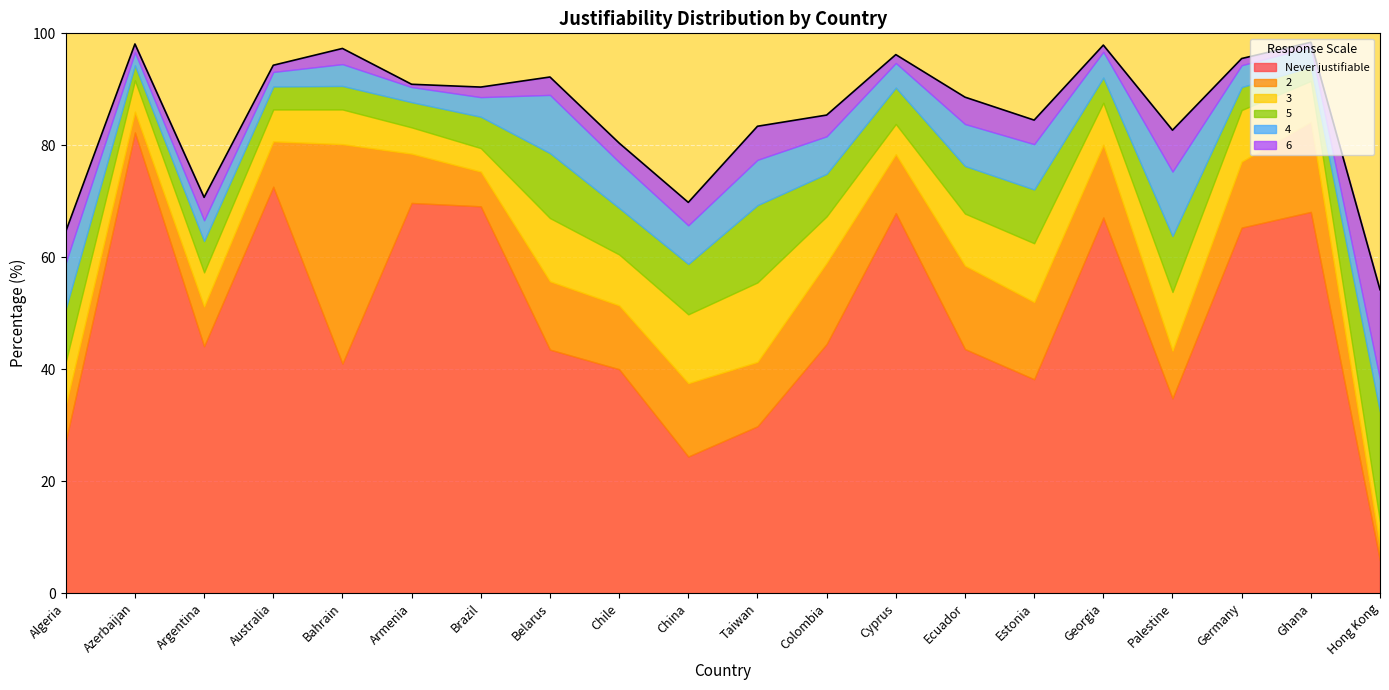

Reading left to right, what are all the values shown in this chart?

Never justifiable: Algeria=27.1	Azerbaijan=82.3	Argentina=44.1	Australia=72.6	Bahrain=41.0	Armenia=69.7	Brazil=69.1	Belarus=43.5	Chile=40.0	China=24.4	Taiwan=29.8	Colombia=44.5	Cyprus=67.9	Ecuador=43.6	Estonia=38.2	Georgia=67.1	Palestine=34.8	Germany=65.3	Ghana=68.1	Hong Kong=5.8
2: Algeria=6.4	Azerbaijan=3.7	Argentina=7.1	Australia=8.1	Bahrain=39.2	Armenia=8.8	Brazil=6.2	Belarus=12.2	Chile=11.4	China=13.1	Taiwan=11.5	Colombia=14.5	Cyprus=10.5	Ecuador=14.9	Estonia=13.8	Georgia=13.0	Palestine=8.5	Germany=11.8	Ghana=16.1	Hong Kong=2.5
3: Algeria=7.8	Azerbaijan=5.6	Argentina=6.1	Australia=5.7	Bahrain=6.2	Armenia=4.7	Brazil=4.2	Belarus=11.3	Chile=9.1	China=12.3	Taiwan=14.2	Colombia=8.3	Cyprus=5.4	Ecuador=9.3	Estonia=10.5	Georgia=7.5	Palestine=10.5	Germany=9.2	Ghana=7.3	Hong Kong=4.5
5: Algeria=9.5	Azerbaijan=2.7	Argentina=5.6	Australia=4.1	Bahrain=4.2	Armenia=4.5	Brazil=5.6	Belarus=11.6	Chile=8.3	China=9.0	Taiwan=13.8	Colombia=7.6	Cyprus=6.5	Ecuador=8.5	Estonia=9.6	Georgia=4.5	Palestine=10.0	Germany=4.1	Ghana=2.5	Hong Kong=19.6
4: Algeria=8.2	Azerbaijan=2.3	Argentina=3.7	Australia=2.6	Bahrain=3.9	Armenia=2.7	Brazil=3.5	Belarus=10.4	Chile=8.2	China=6.9	Taiwan=8.1	Colombia=6.7	Cyprus=4.4	Ecuador=7.5	Estonia=8.1	Georgia=4.6	Palestine=11.5	Germany=3.9	Ghana=3.6	Hong Kong=5.8
6: Algeria=5.6	Azerbaijan=1.5	Argentina=4.1	Australia=1.2	Bahrain=2.8	Armenia=0.5	Brazil=1.8	Belarus=3.2	Chile=3.4	China=4.1	Taiwan=6.0	Colombia=3.8	Cyprus=1.5	Ecuador=4.8	Estonia=4.3	Georgia=1.2	Palestine=7.4	Germany=1.2	Ghana=0.8	Hong Kong=16.0